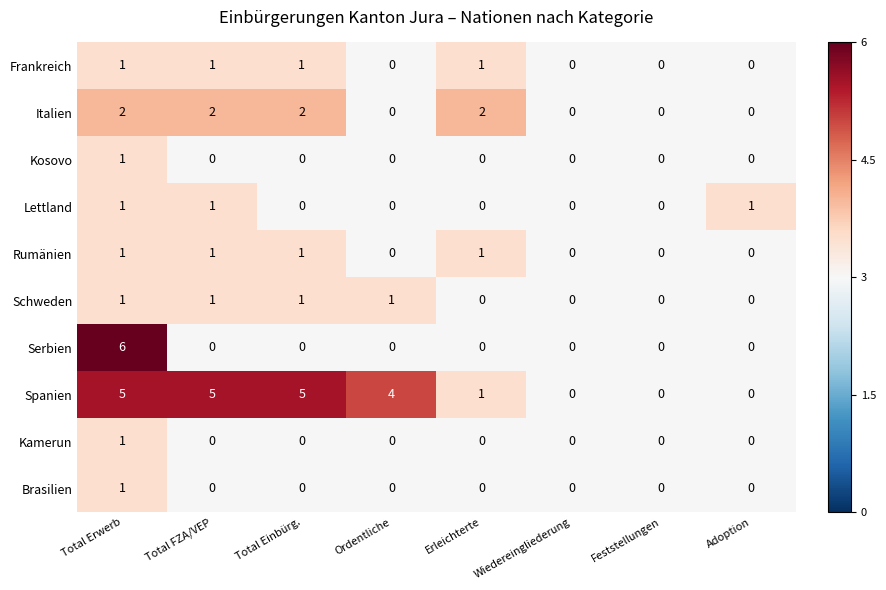

What is the difference between the maximum and minimum values in the Spanien series?

5